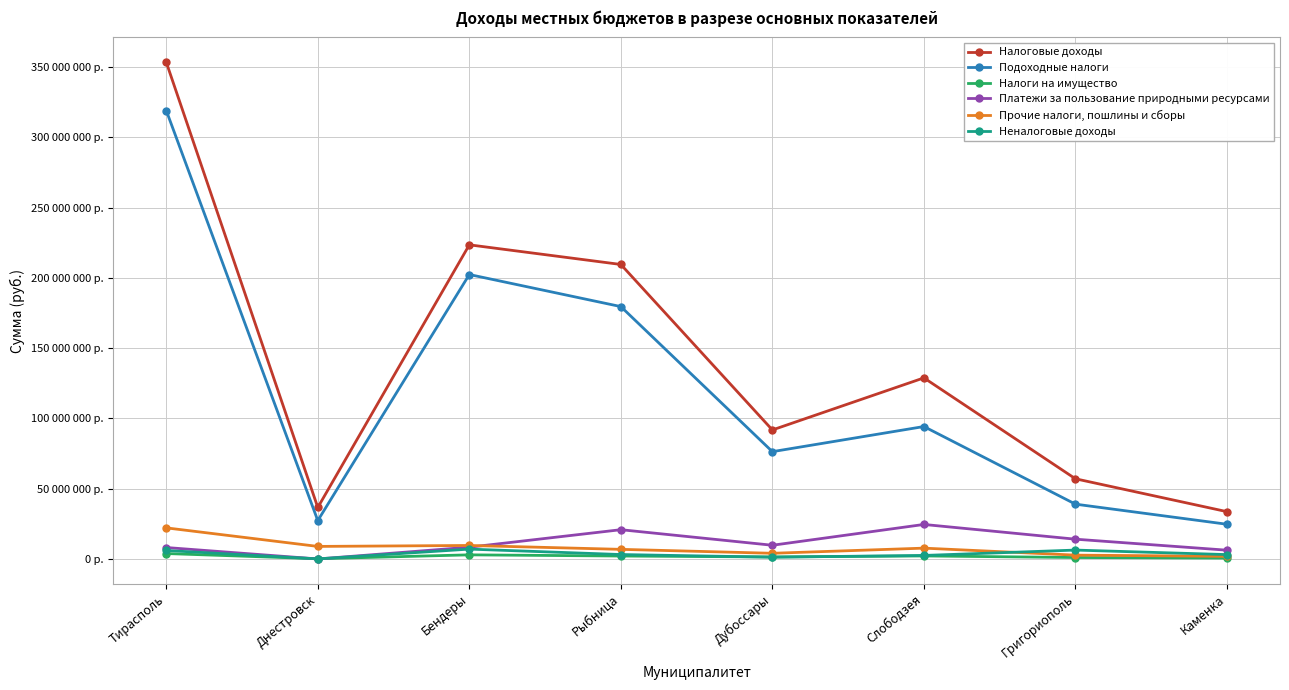

At which category does Прочие налоги, пошлины и сборы reach its first local peak?

Бендеры